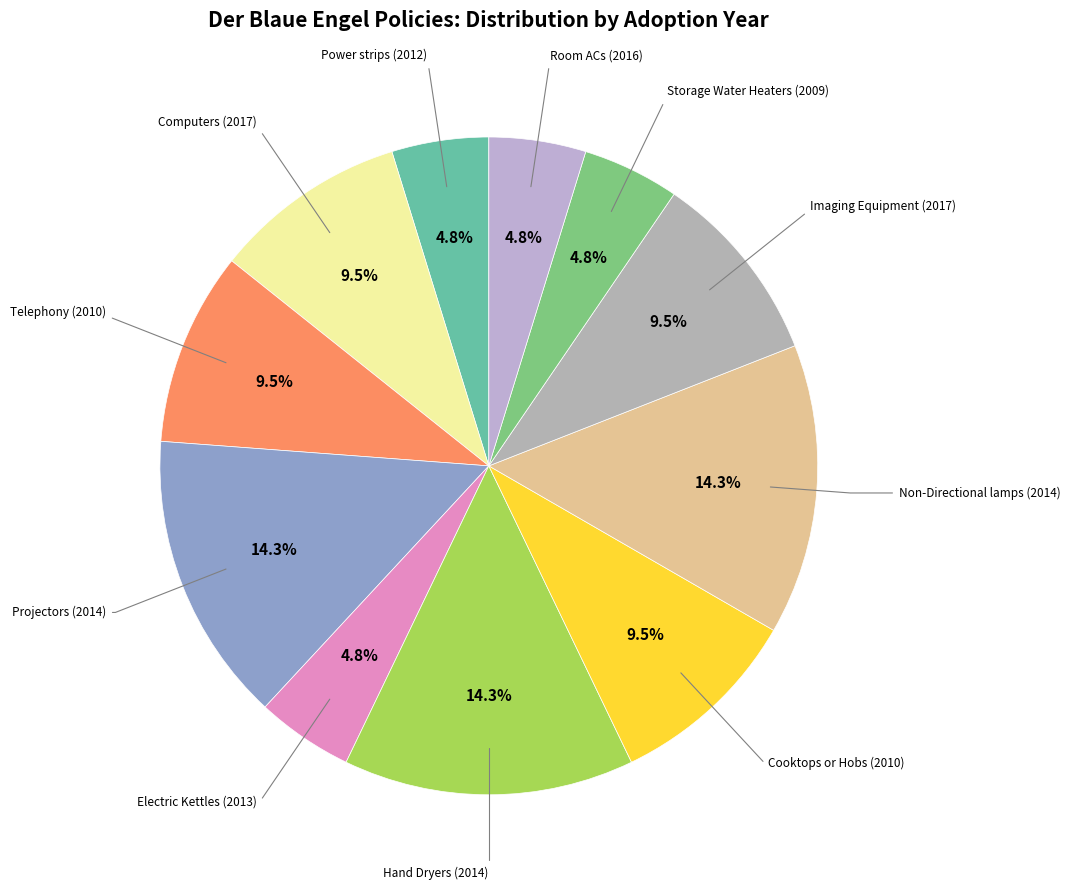

Is there any slice that represents more than half of the pie?

No